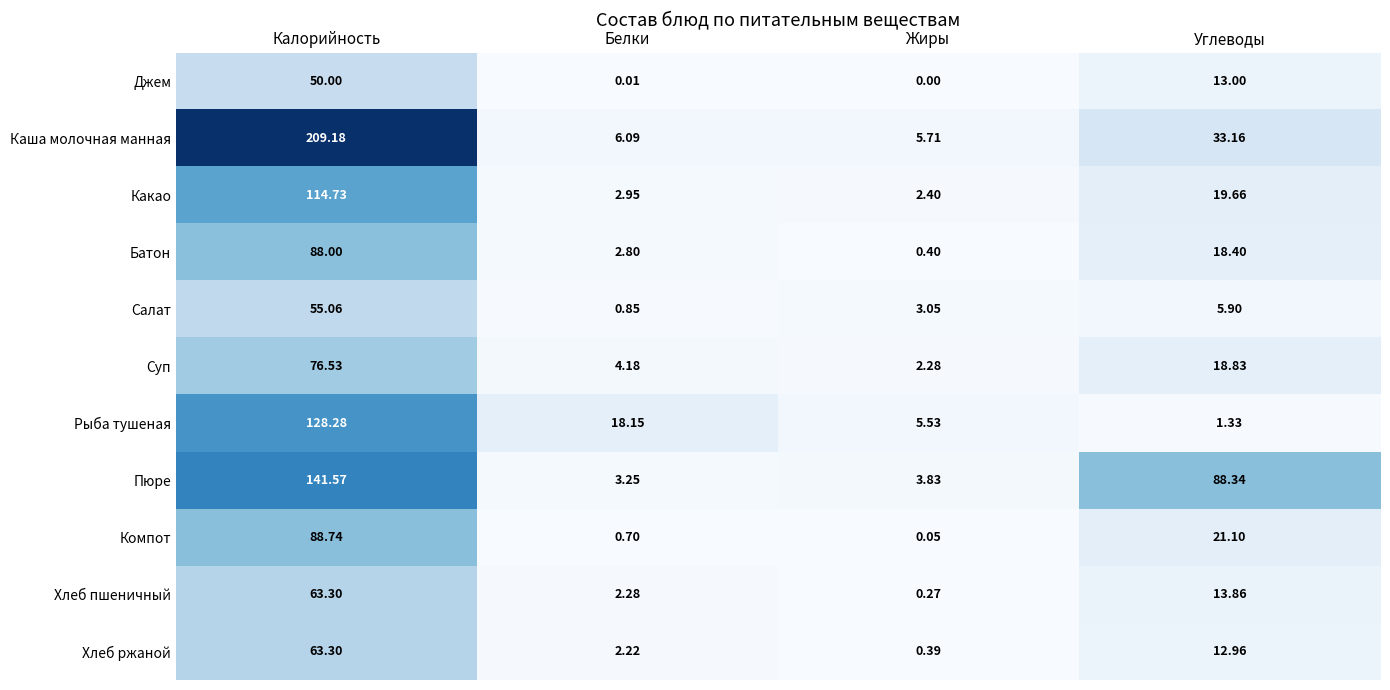

Rank the series at Белки from highest to lowest value.

Рыба тушеная, Каша молочная манная, Суп, Пюре, Какао, Батон, Хлеб пшеничный, Хлеб ржаной, Салат, Компот, Джем